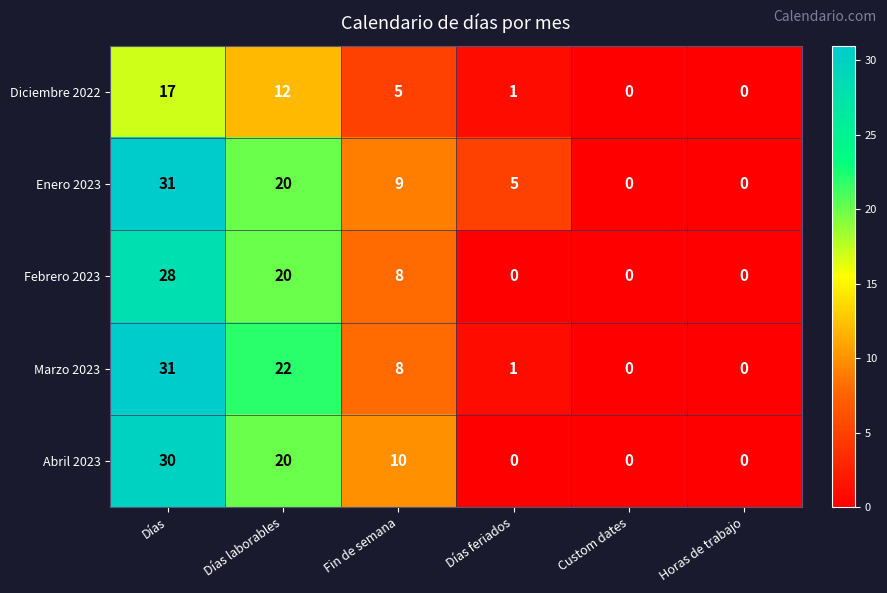

How many data points in Enero 2023 are less than 9?

3